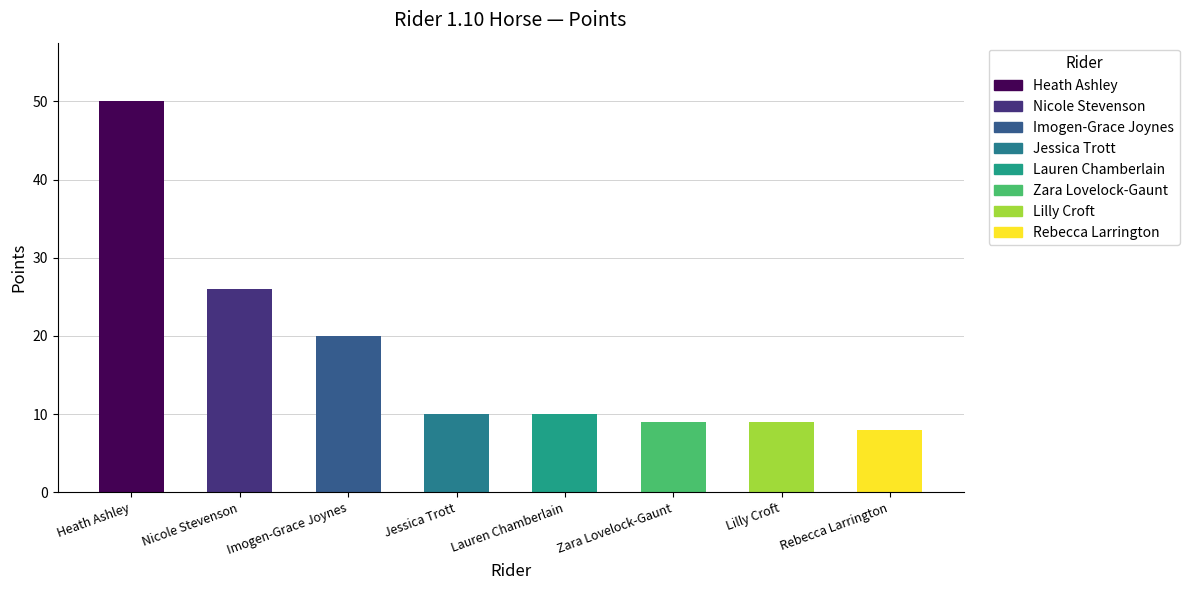

Reading left to right, list all the values displayed in this chart.

50	26	20	10	10	9	9	8